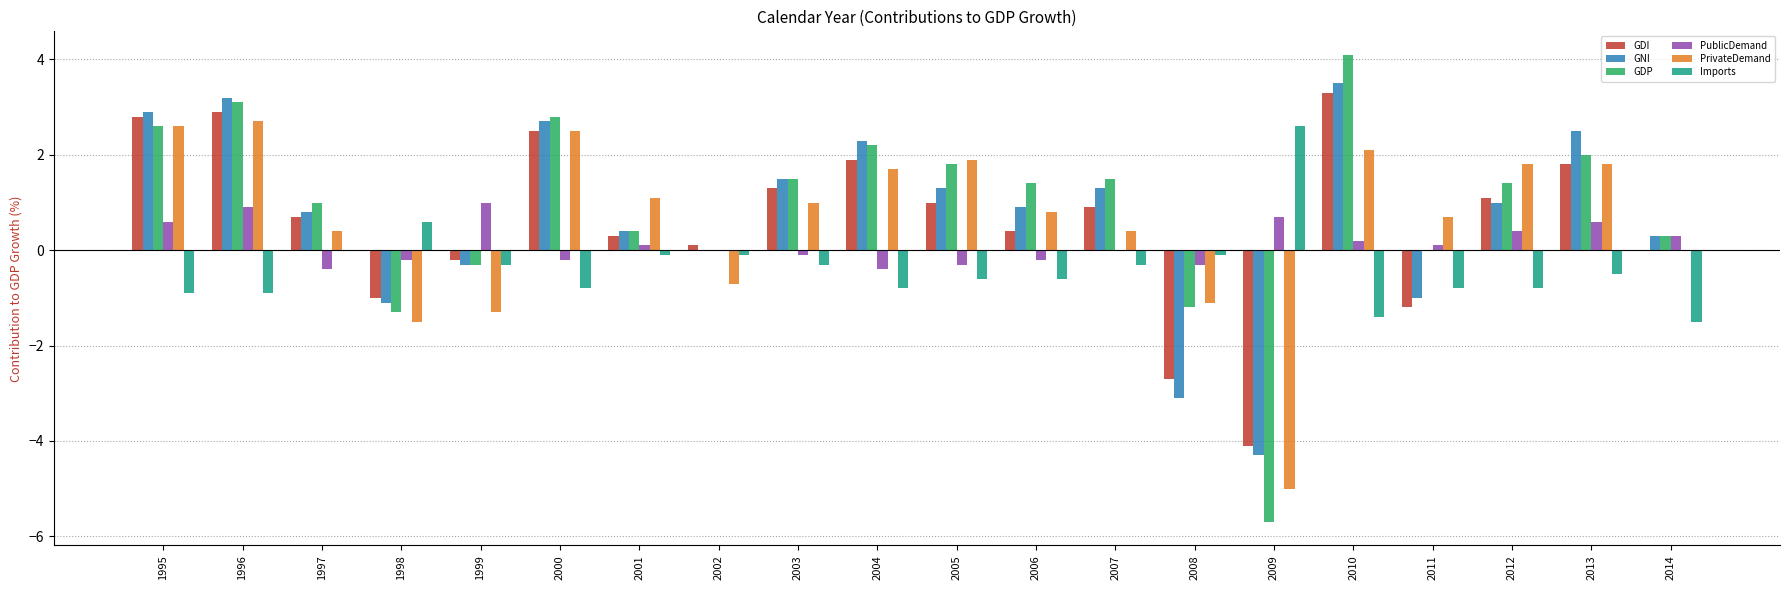

True or false: GDP has a value of 2.2 at 2003.

False